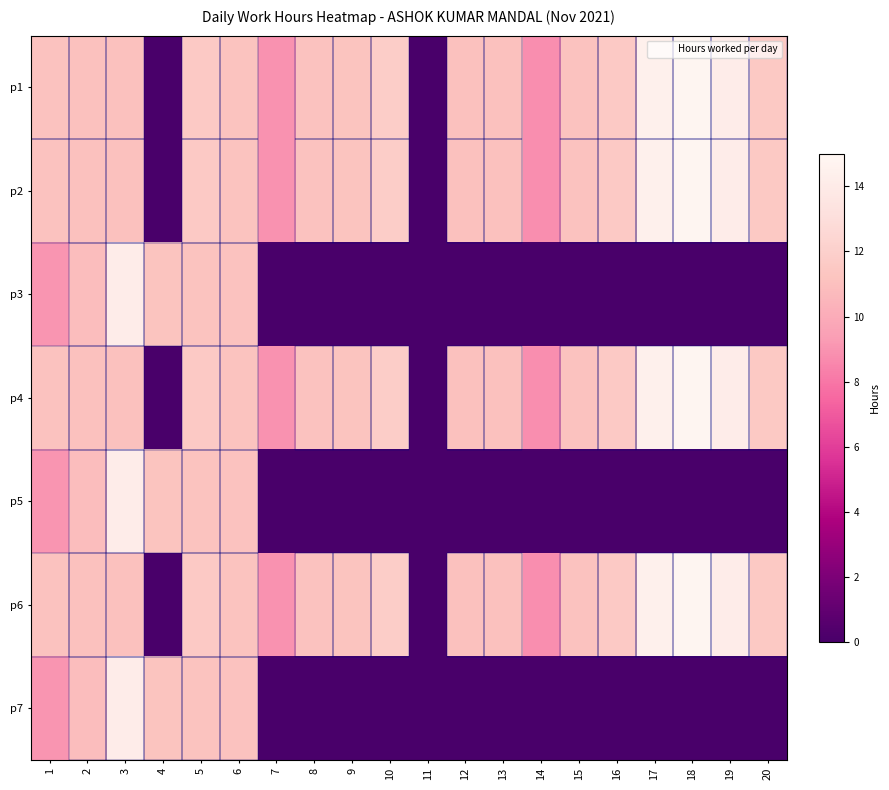

Reading right to left, what are all the values shown in this chart?

p1: 20=11.5	19=14.1	18=14.8	17=14.5	16=11.6	15=11.1	14=8.8	13=11.1	12=11.1	11=0.0	10=11.8	9=11.2	8=11.1	7=8.9	6=11.2	5=11.6	4=0.0	3=11.0	2=11.0	1=11.1
p2: 20=11.5	19=14.1	18=14.8	17=14.5	16=11.6	15=11.1	14=8.8	13=11.1	12=11.1	11=0.0	10=11.8	9=11.2	8=11.1	7=8.9	6=11.2	5=11.6	4=0.0	3=11.0	2=11.0	1=11.1
p3: 20=0.0	19=0.0	18=0.0	17=0.0	16=0.0	15=0.0	14=0.0	13=0.0	12=0.0	11=0.0	10=0.0	9=0.0	8=0.0	7=0.0	6=11.1	5=11.2	4=11.2	3=14.2	2=10.9	1=9.1
p4: 20=11.5	19=14.1	18=14.8	17=14.5	16=11.6	15=11.1	14=8.8	13=11.1	12=11.1	11=0.0	10=11.8	9=11.2	8=11.1	7=8.9	6=11.2	5=11.6	4=0.0	3=11.0	2=11.0	1=11.1
p5: 20=0.0	19=0.0	18=0.0	17=0.0	16=0.0	15=0.0	14=0.0	13=0.0	12=0.0	11=0.0	10=0.0	9=0.0	8=0.0	7=0.0	6=11.1	5=11.2	4=11.2	3=14.2	2=10.9	1=9.1
p6: 20=11.5	19=14.1	18=14.8	17=14.5	16=11.6	15=11.1	14=8.8	13=11.1	12=11.1	11=0.0	10=11.8	9=11.2	8=11.1	7=8.9	6=11.2	5=11.6	4=0.0	3=11.0	2=11.0	1=11.1
p7: 20=0.0	19=0.0	18=0.0	17=0.0	16=0.0	15=0.0	14=0.0	13=0.0	12=0.0	11=0.0	10=0.0	9=0.0	8=0.0	7=0.0	6=11.1	5=11.2	4=11.2	3=14.2	2=10.9	1=9.1